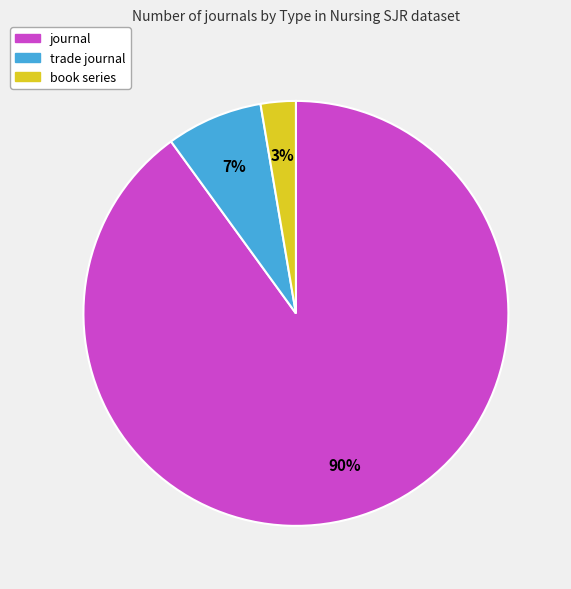

True or false: journal accounts for 90% of the total.

True